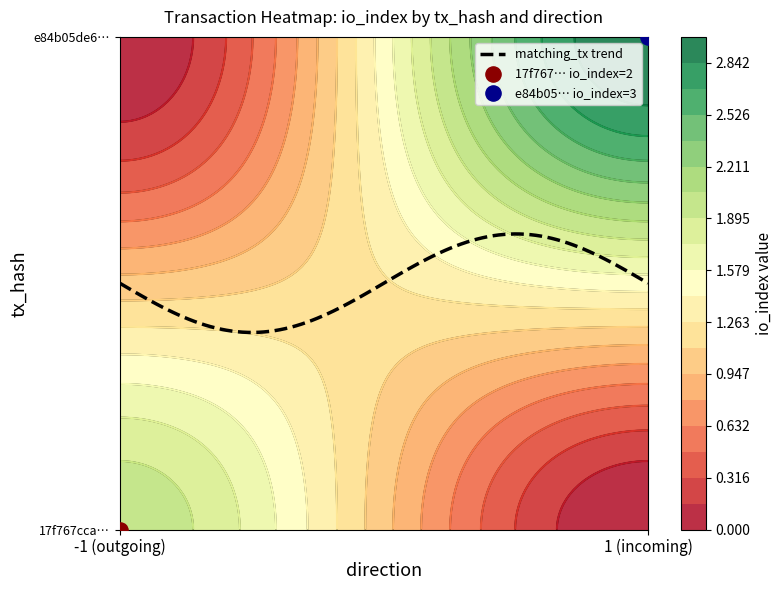

Which series changed the most between 0 and 1?

17f767cca00a8944130ba72ac9d7236b01986e3